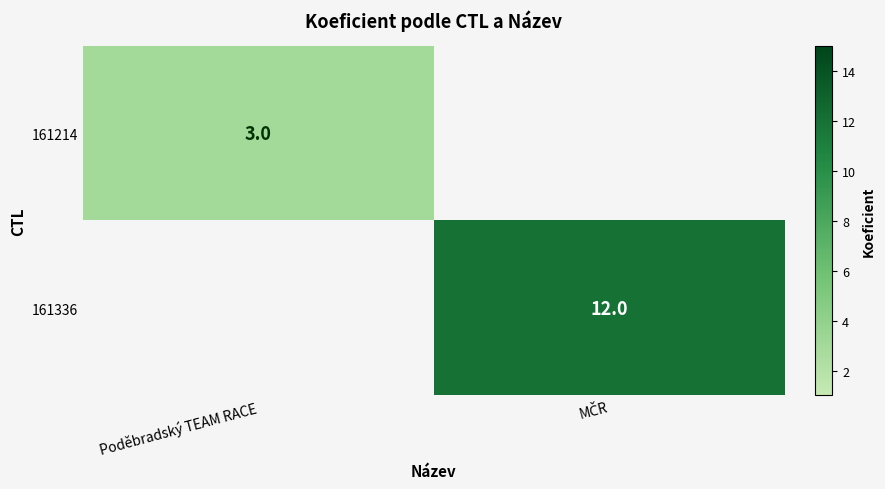

True or false: 161214 has a value of 3 at Poděbradský TEAM RACE.

True